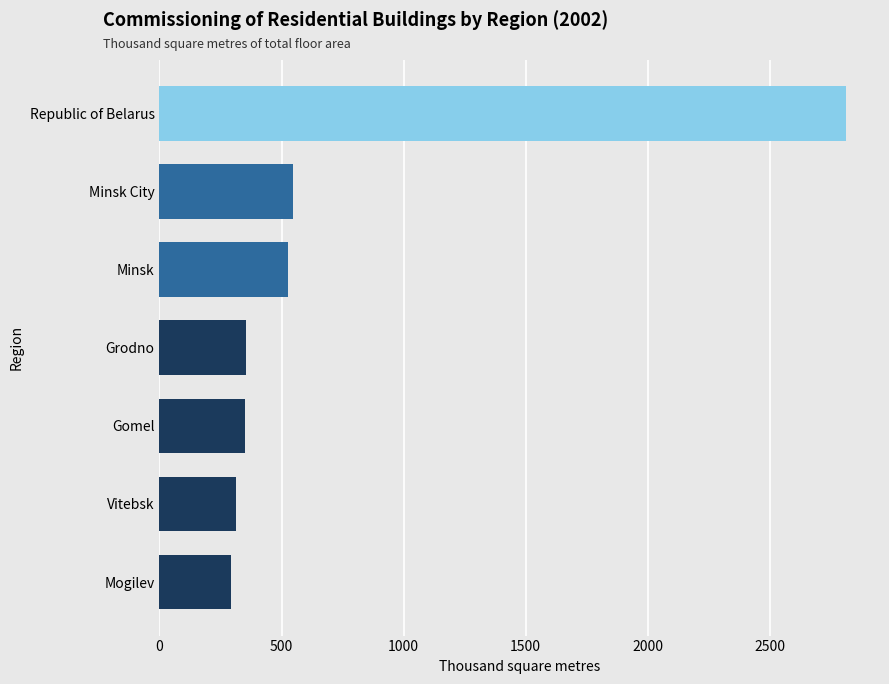

True or false: the data shows 506.2 at Gomel.

False